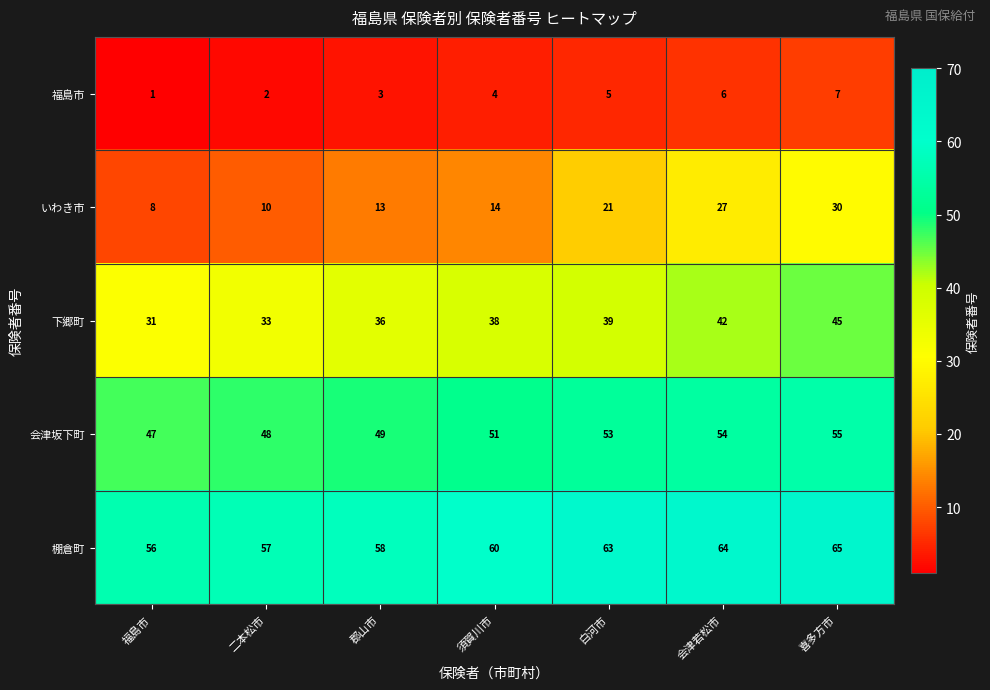

Count the number of categories in the chart.

7